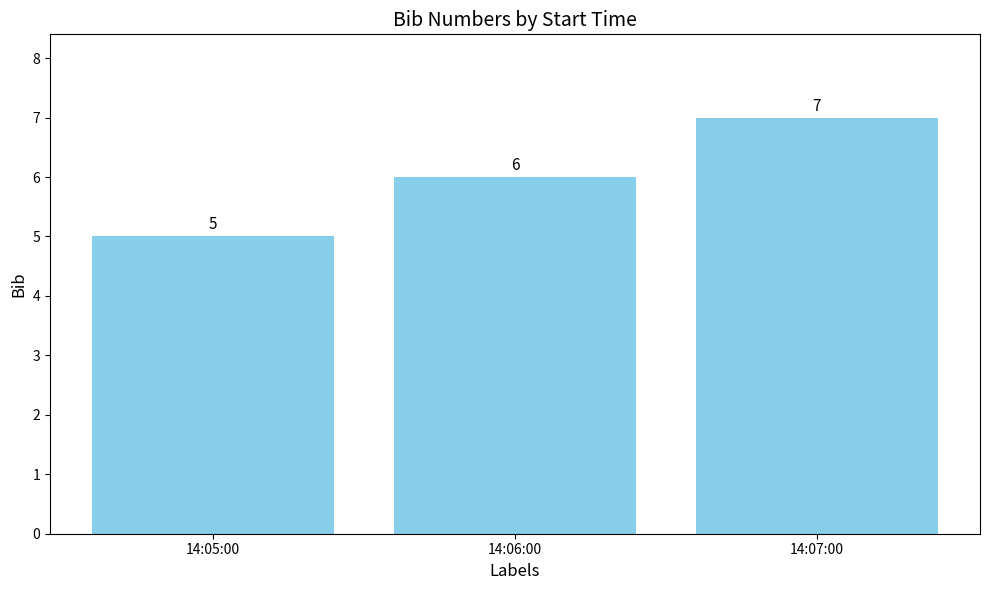

What is the label of the 2nd bar from the left?

14:06:00